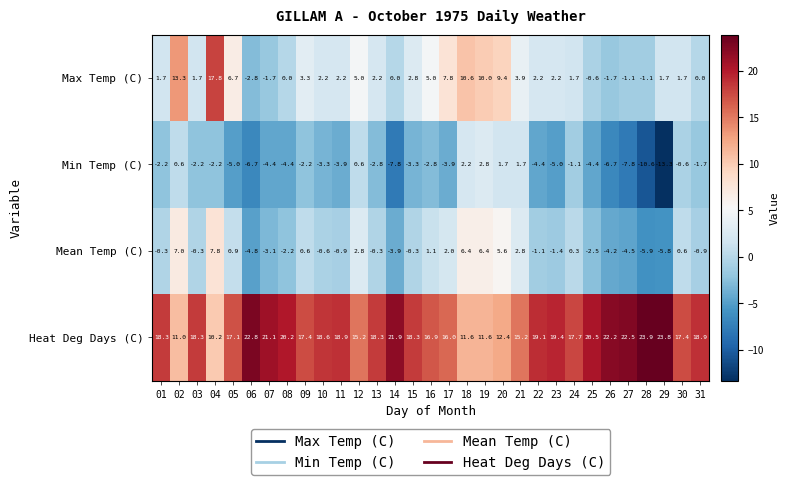

Read the Min Temp (C) value at 26.

-6.7